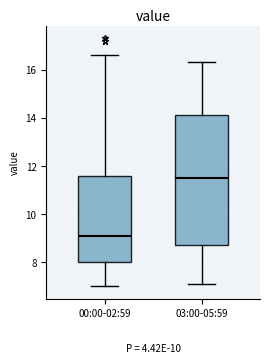

Where does the lower whisker of the box for 03:00-05:59 end on the y-axis? The values are not printed on the chart, so give them approximately, as read against the axis.

7.2